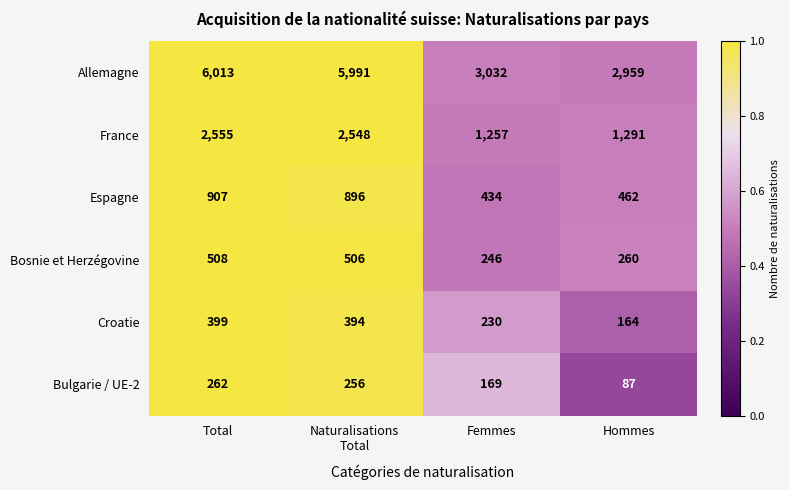

Which series has the widest spread of values?

Allemagne